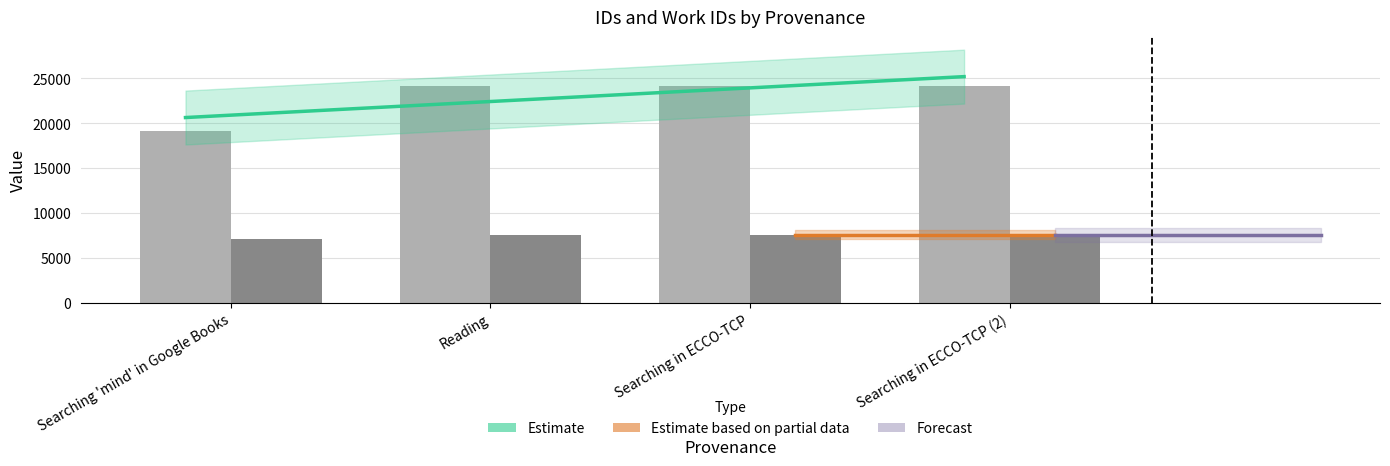

How many bars are there in total?

8